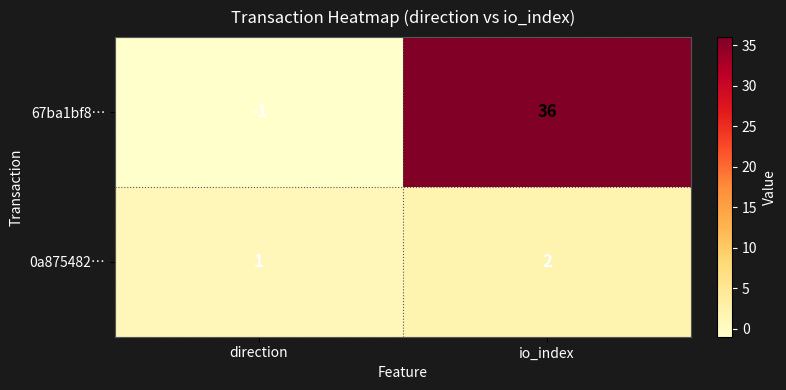

The 67ba1bf8… series shows -1 at direction. True or false?

True